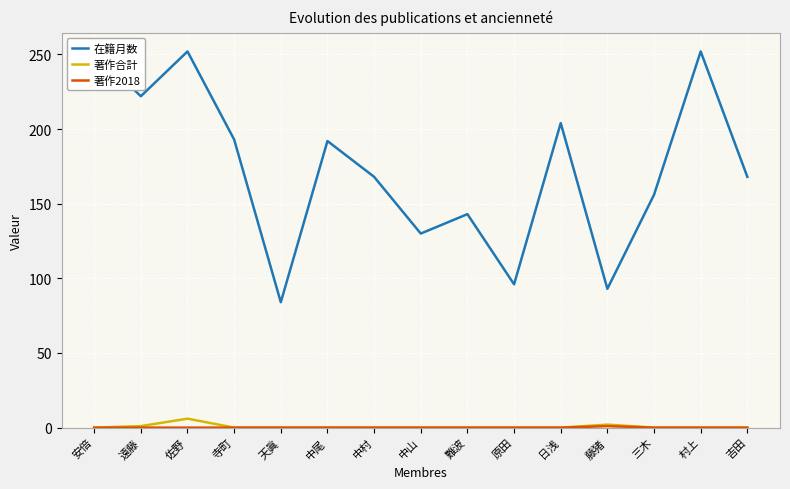

What is the sum of all 著作合計 values?

9